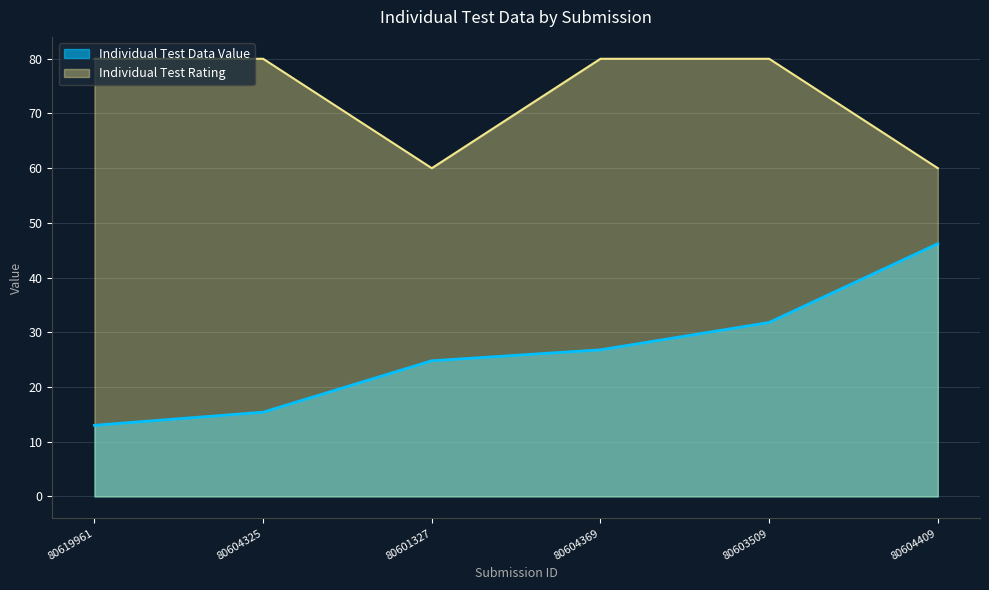

Is it true that Individual Test Data Value equals 31.8 at 80603509?

True